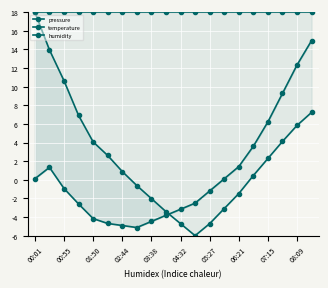

At how many categories does at least one series exceed 15?

20